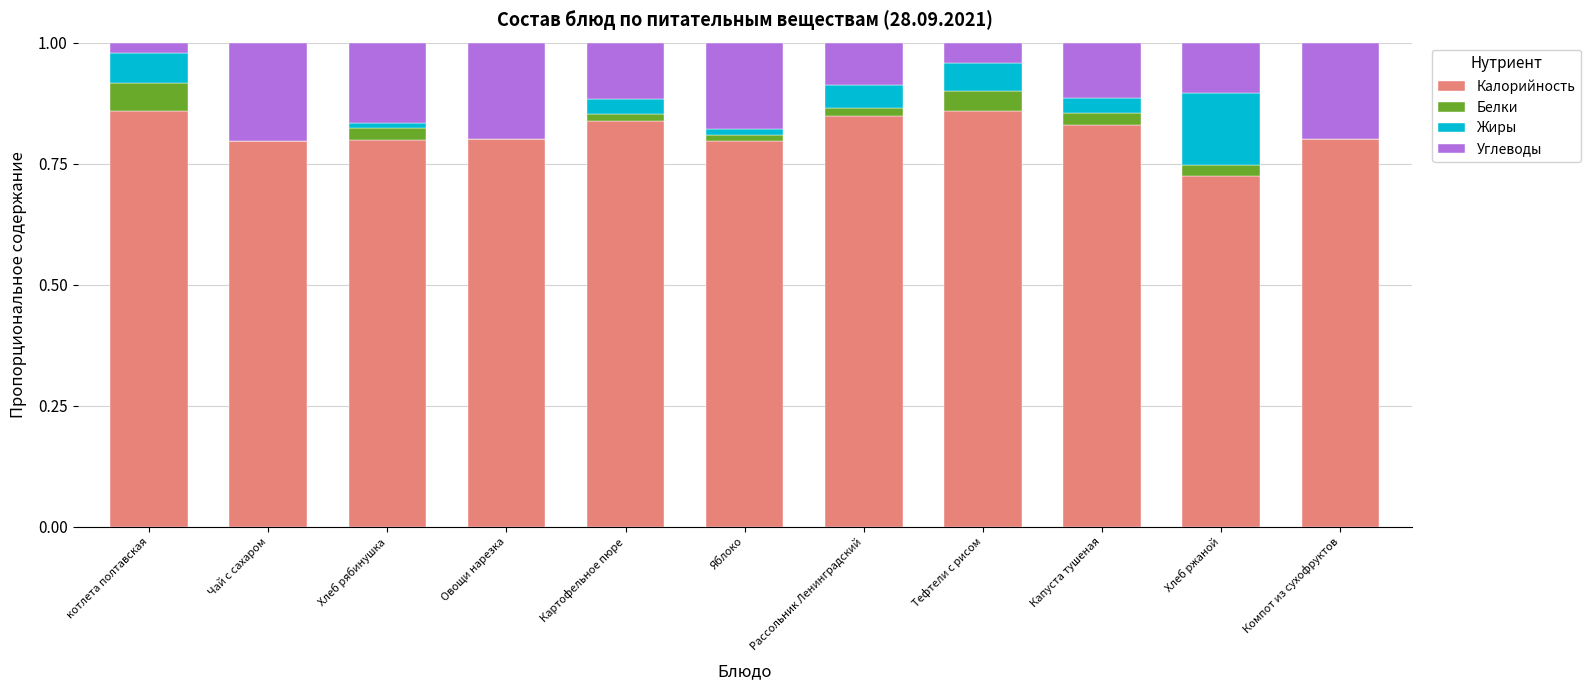

True or false: Калорийность has a value of 0.8 at Картофельное пюре.

True